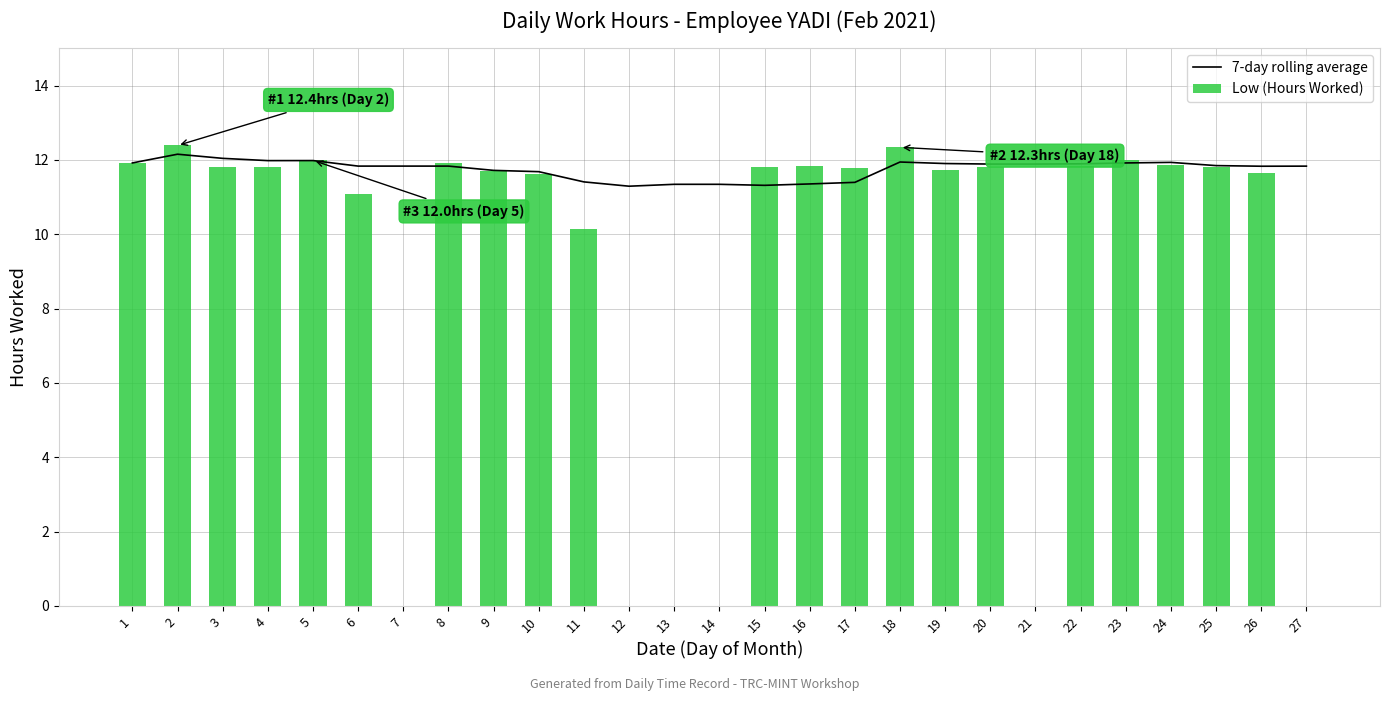

How many data points does each series have?

27